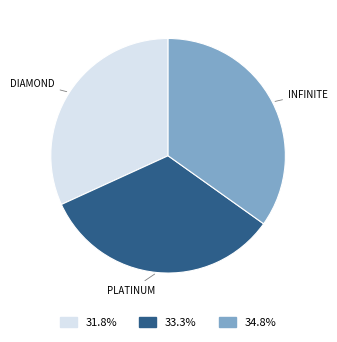

Does any single category account for the majority?

No